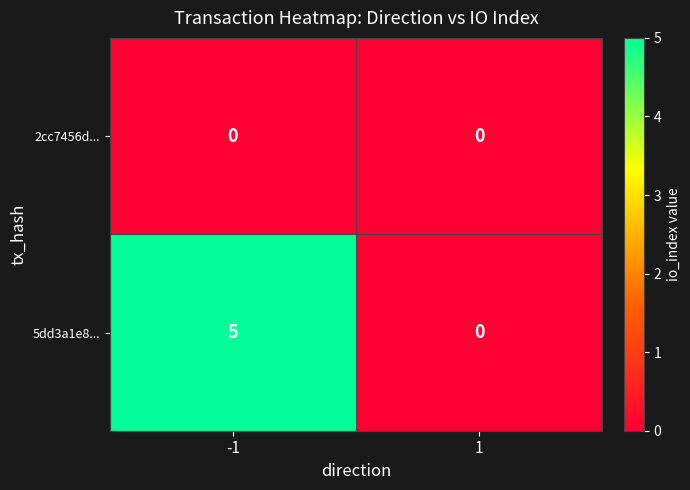

List the series in order of their peak value, highest first.

5dd3a1e8..., 2cc7456d...